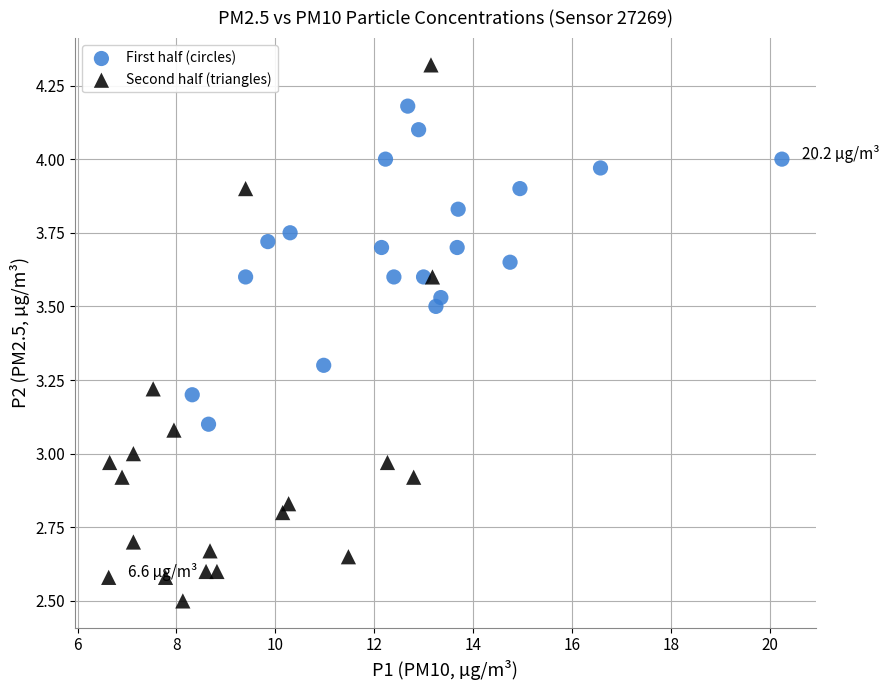

Which series reaches the maximum Y coordinate?

Second half (triangles)